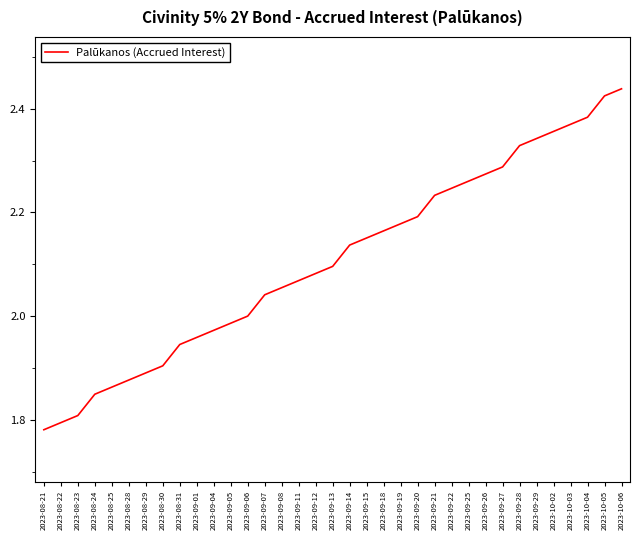

Is it true that the value at 2023-10-06 is 1.2?

False